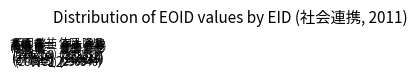

Count the number of slices in the pie.

12